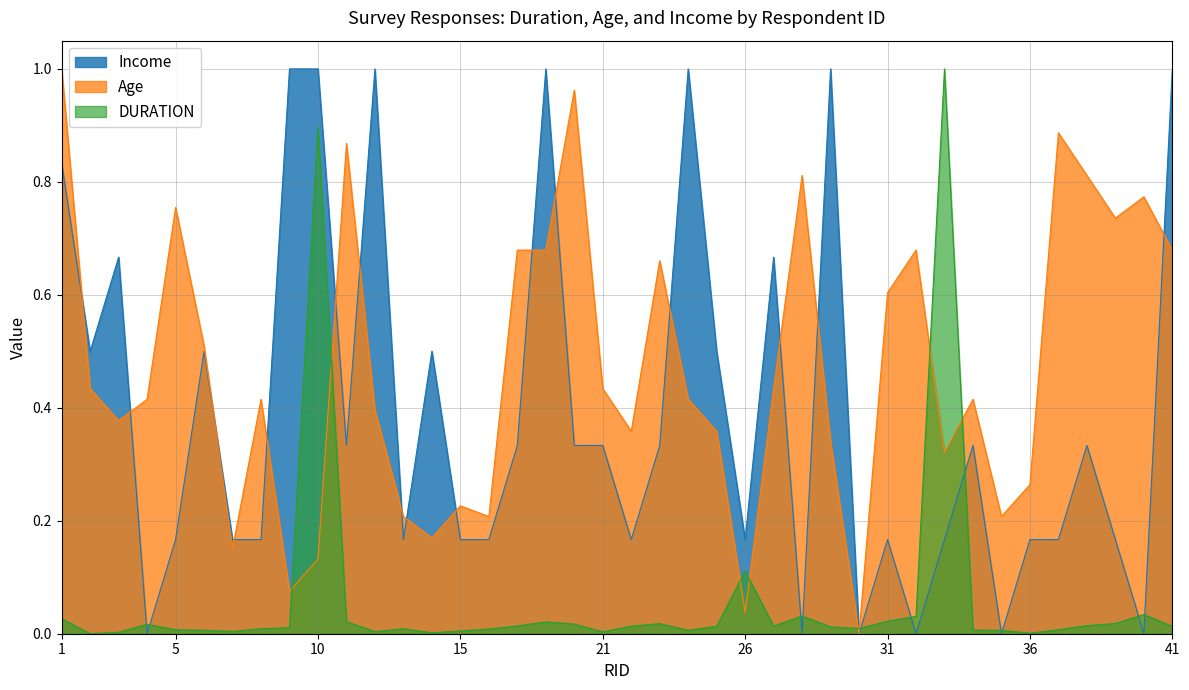

Reading left to right, list all the values displayed in this chart.

DURATION: 0.0	0.0	0.0	0.0	0.0	0.0	0.0	0.0	0.0	0.9	0.0	0.0	0.0	0.0	0.0	0.0	0.0	0.0	0.0	0.0	0.0	0.0	0.0	0.0	0.1	0.0	0.0	0.0	0.0	0.0	0.0	1.0	0.0	0.0	0.0	0.0	0.0	0.0	0.0	0.0
Age: 1.0	0.4	0.4	0.4	0.8	0.5	0.2	0.4	0.1	0.1	0.9	0.4	0.2	0.2	0.2	0.2	0.7	0.7	1.0	0.4	0.4	0.7	0.4	0.4	0.0	0.4	0.8	0.3	0.0	0.6	0.7	0.3	0.4	0.2	0.3	0.9	0.8	0.7	0.8	0.7
Income: 0.8	0.5	0.7	0.0	0.2	0.5	0.2	0.2	1.0	1.0	0.3	1.0	0.2	0.5	0.2	0.2	0.3	1.0	0.3	0.3	0.2	0.3	1.0	0.5	0.2	0.7	0.0	1.0	0.0	0.2	0.0	0.2	0.3	0.0	0.2	0.2	0.3	0.2	0.0	1.0